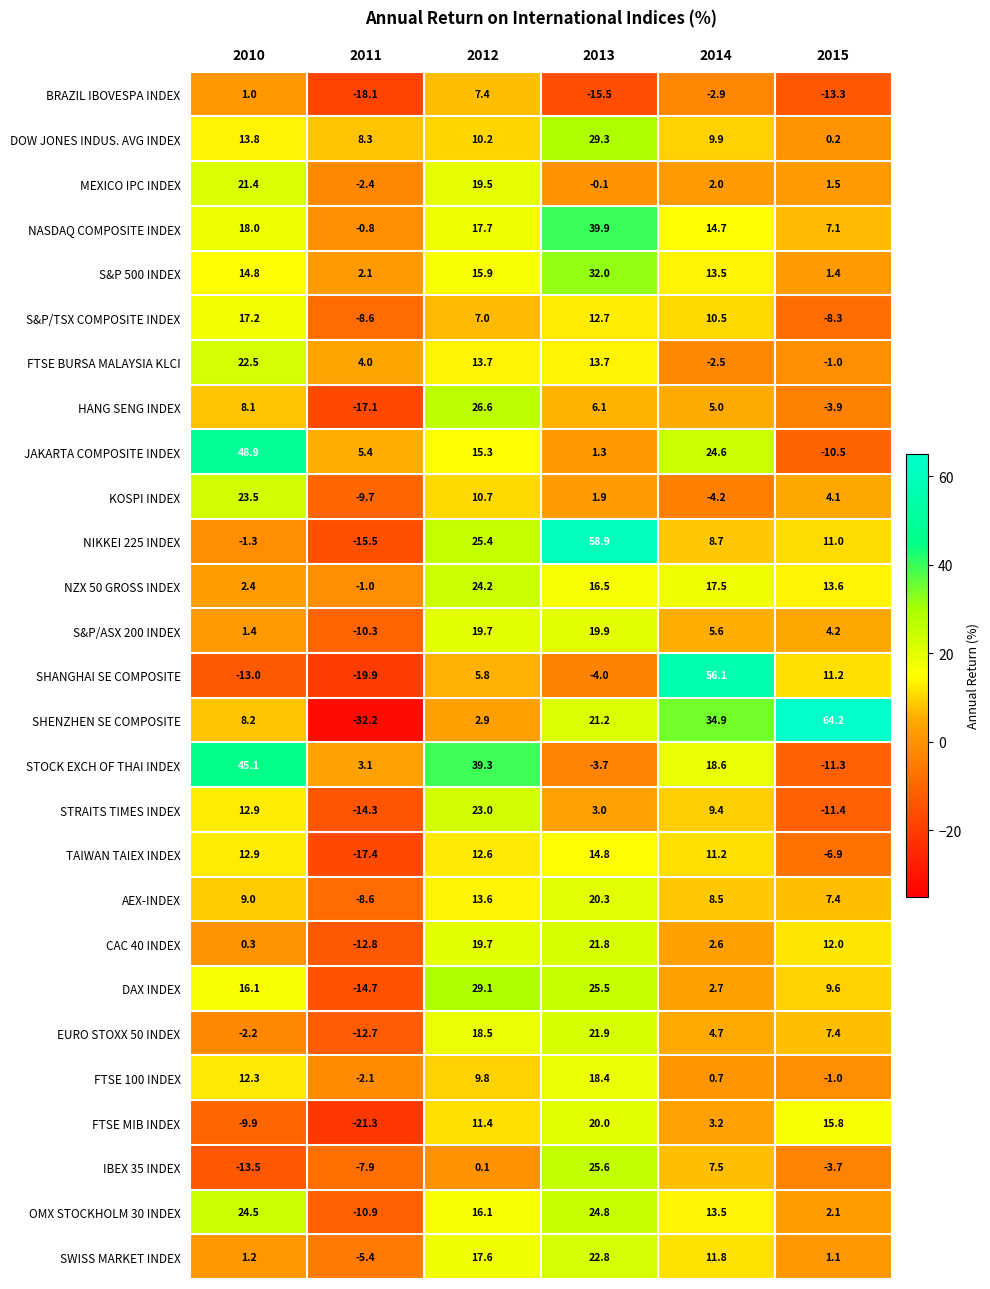

What is the average value of the SHENZHEN SE COMPOSITE series?

16.5